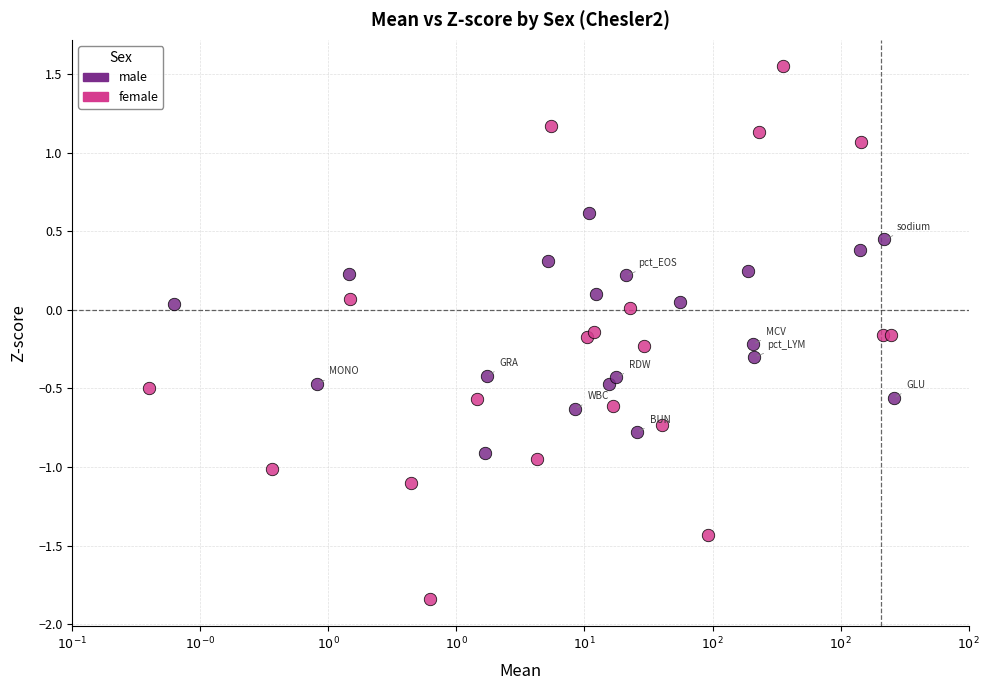

Which series reaches the maximum Y coordinate?

female